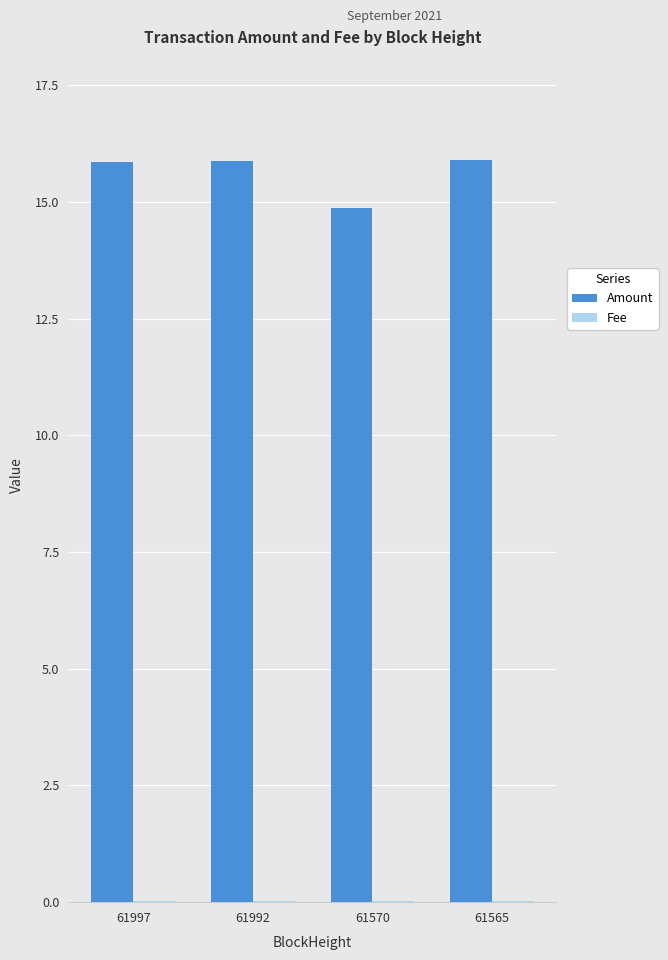

The value of Amount at 61565 is 4.7. True or false?

False